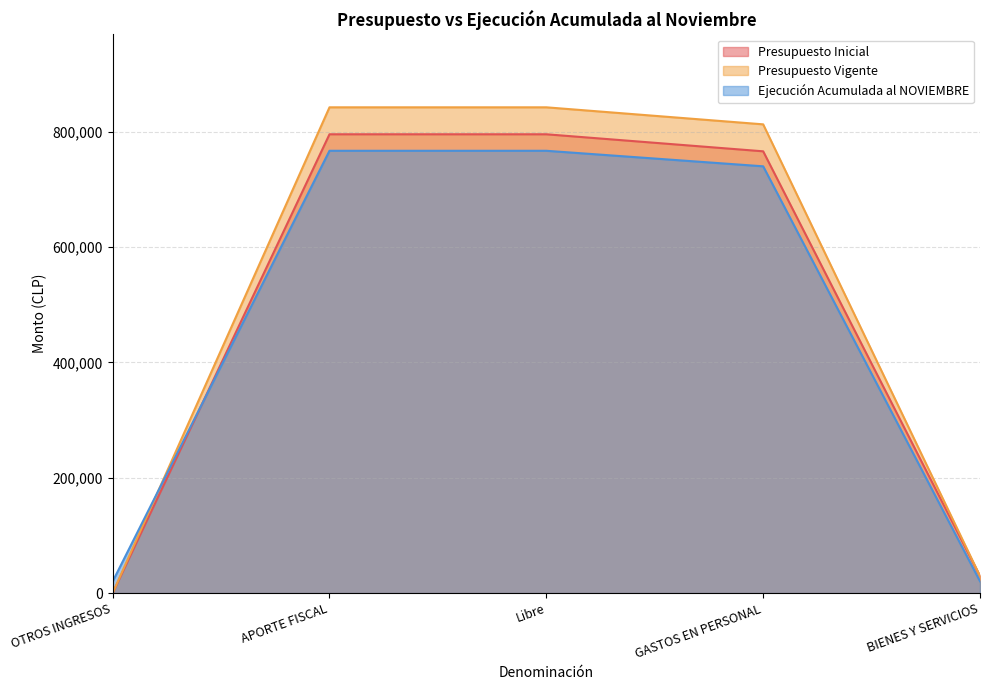

The Presupuesto Vigente series shows 29532 at BIENES Y SERVICIOS. True or false?

True